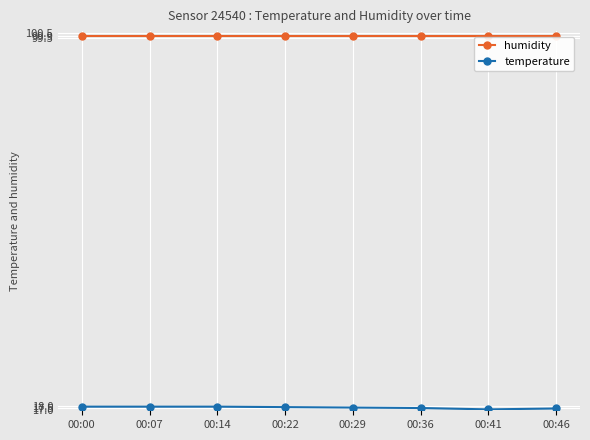

What is the value of the humidity point at the 7th from the left?

99.9